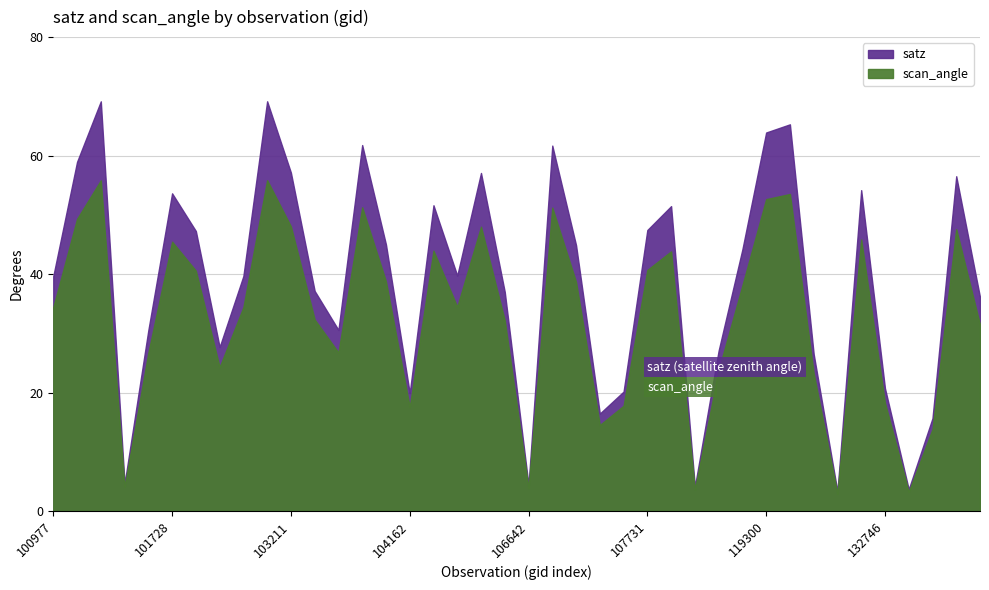

What value does the satz series have at 103211?

57.1